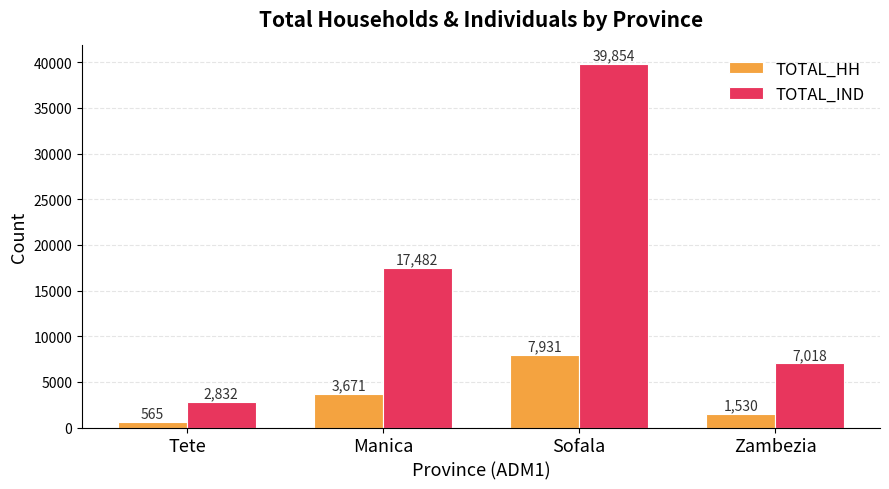

What is the label of the 3rd bar from the left?

Sofala